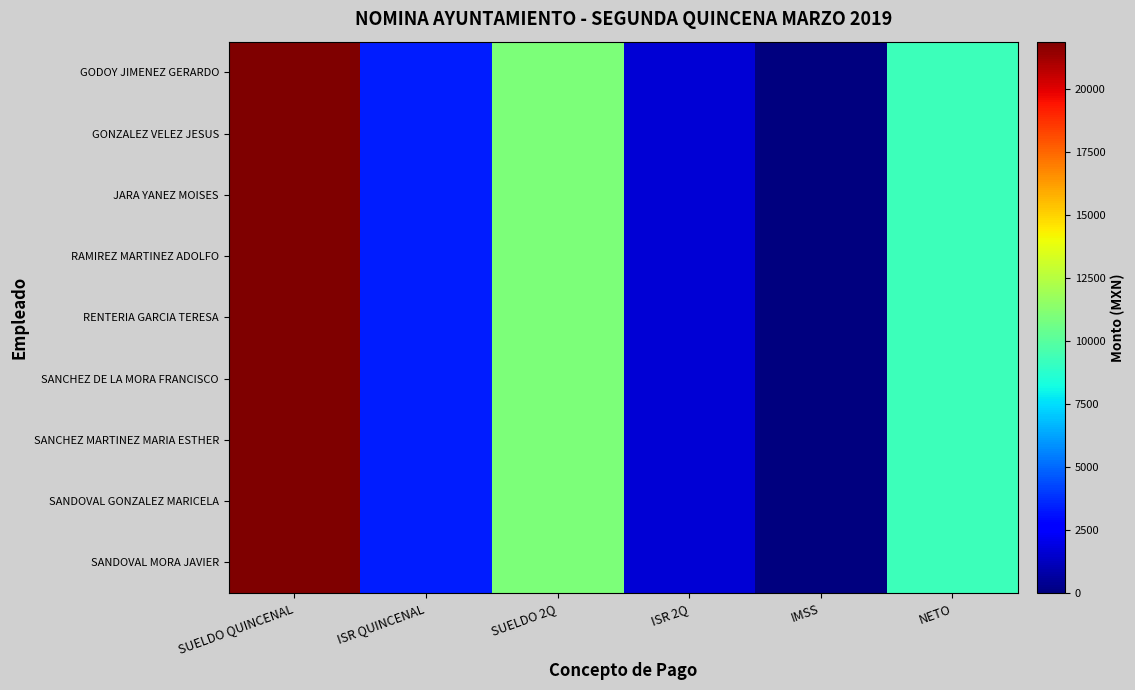

Reading left to right, what are all the values shown in this chart?

GODOY JIMENEZ GERARDO: SUELDO QUINCENAL=21880.1	ISR QUINCENAL=3380.1	SUELDO 2Q=10940.1	ISR 2Q=1690.1	IMSS=0.0	NETO=9250.0
GONZALEZ VELEZ JESUS: SUELDO QUINCENAL=21880.1	ISR QUINCENAL=3380.1	SUELDO 2Q=10940.1	ISR 2Q=1690.1	IMSS=0.0	NETO=9250.0
JARA YANEZ MOISES: SUELDO QUINCENAL=21880.1	ISR QUINCENAL=3380.1	SUELDO 2Q=10940.1	ISR 2Q=1690.1	IMSS=0.0	NETO=9250.0
RAMIREZ MARTINEZ ADOLFO: SUELDO QUINCENAL=21880.1	ISR QUINCENAL=3380.1	SUELDO 2Q=10940.1	ISR 2Q=1690.1	IMSS=0.0	NETO=9250.0
RENTERIA GARCIA TERESA: SUELDO QUINCENAL=21880.1	ISR QUINCENAL=3380.1	SUELDO 2Q=10940.1	ISR 2Q=1690.1	IMSS=0.0	NETO=9250.0
SANCHEZ DE LA MORA FRANCISCO: SUELDO QUINCENAL=21880.1	ISR QUINCENAL=3380.1	SUELDO 2Q=10940.1	ISR 2Q=1690.1	IMSS=0.0	NETO=9250.0
SANCHEZ MARTINEZ MARIA ESTHER: SUELDO QUINCENAL=21880.1	ISR QUINCENAL=3380.1	SUELDO 2Q=10940.1	ISR 2Q=1690.1	IMSS=0.0	NETO=9250.0
SANDOVAL GONZALEZ MARICELA: SUELDO QUINCENAL=21880.1	ISR QUINCENAL=3380.1	SUELDO 2Q=10940.1	ISR 2Q=1690.1	IMSS=0.0	NETO=9250.0
SANDOVAL MORA JAVIER: SUELDO QUINCENAL=21880.1	ISR QUINCENAL=3380.1	SUELDO 2Q=10940.1	ISR 2Q=1690.1	IMSS=0.0	NETO=9250.0